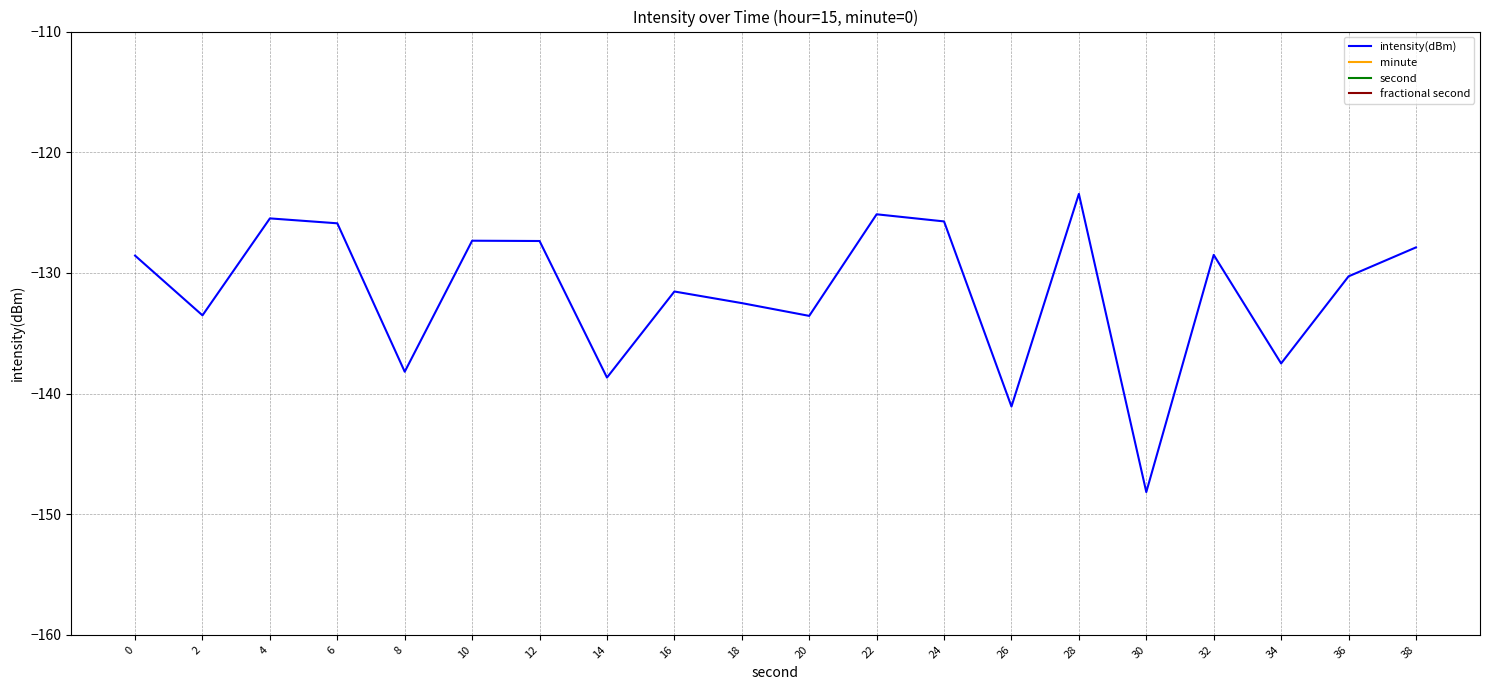

Which category has the highest value in the intensity(dBm) series?

28